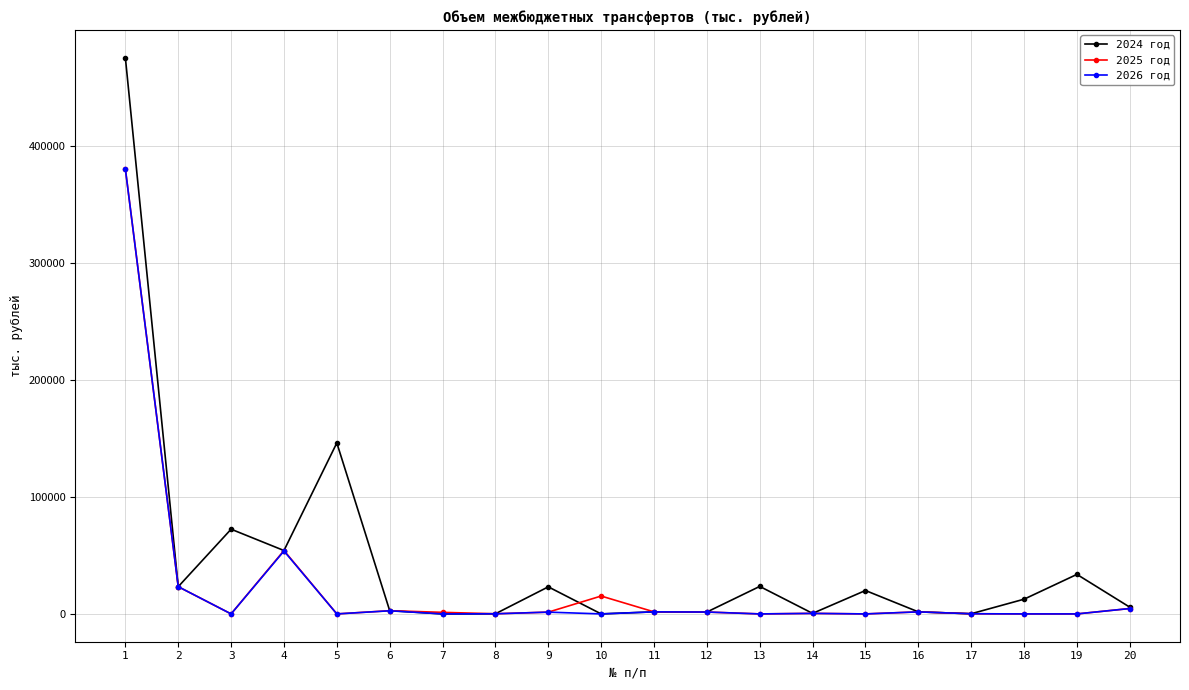

What is the difference between the maximum and minimum values in the 2024 год series?

475134.8